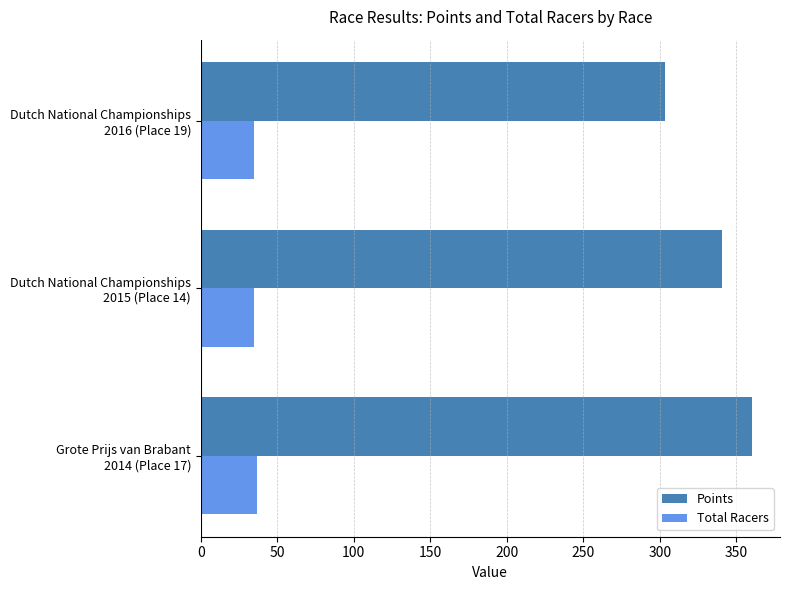

Rank the series by their maximum value, from lowest to highest.

Total Racers, Points